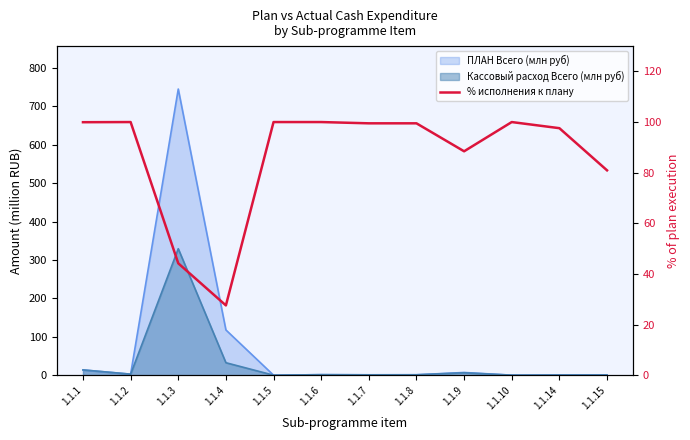

At which label does the data first exceed 99?

1.1.1